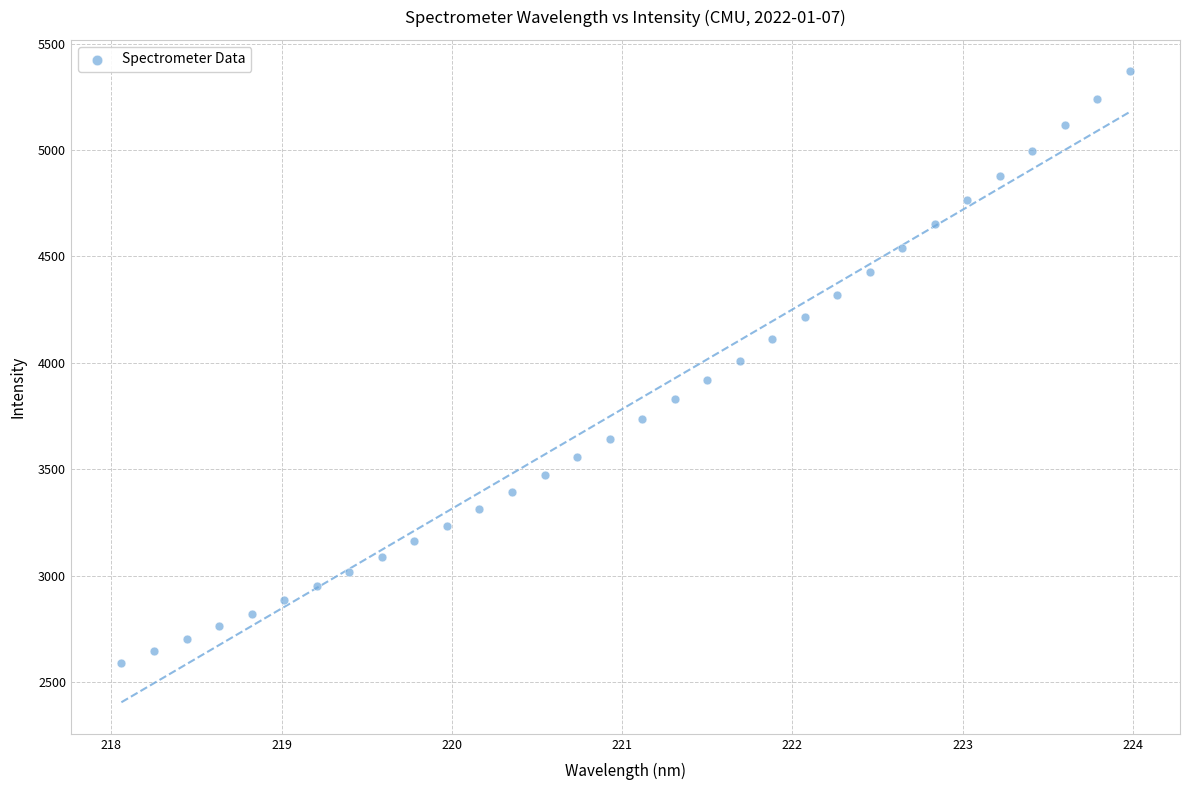

What is the range of X values (max minus min)?

5.9